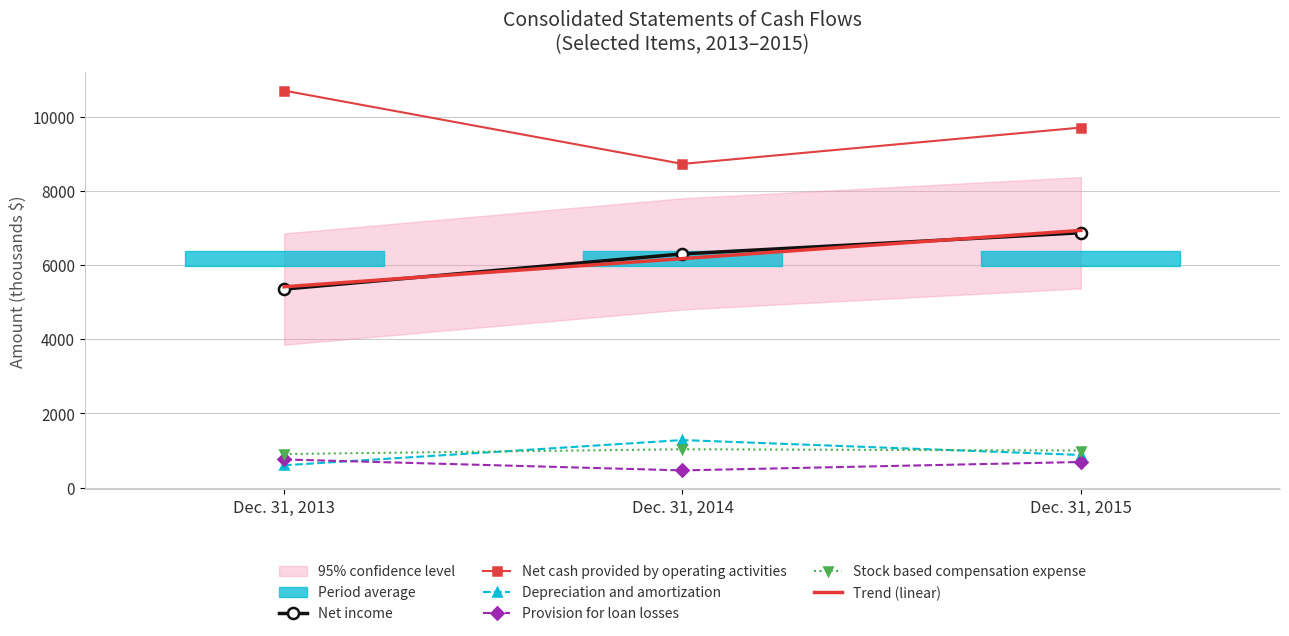

How many data points in Trend (linear) are above 6171?

2